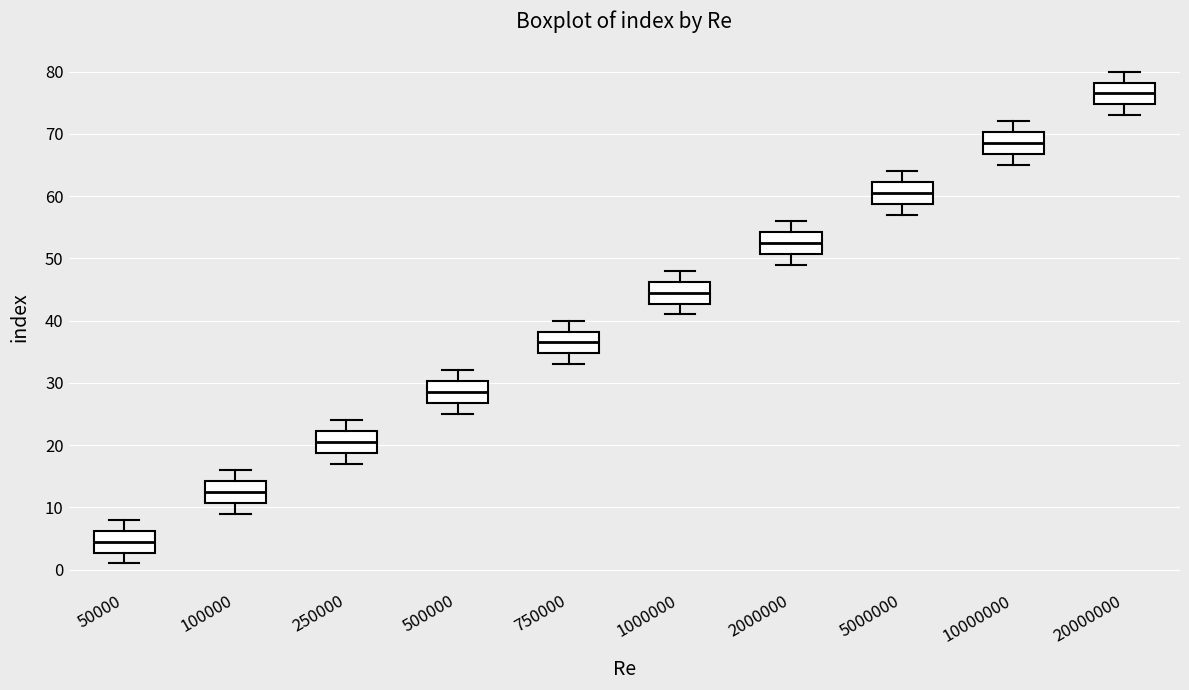

Reading left to right, transcribe this box plot: for each box, give where its median line is, the range the box spans, and where its two whiskers end, as read against the y-axis. The values are not printed on the chart, so give them approximately, as read against the axis.

50000: median 5, box 3 to 6, whiskers 1 to 8
100000: median 13, box 11 to 14, whiskers 9 to 16
250000: median 21, box 19 to 22, whiskers 17 to 24
500000: median 29, box 27 to 30, whiskers 25 to 32
750000: median 37, box 35 to 38, whiskers 33 to 40
1000000: median 45, box 43 to 46, whiskers 41 to 48
2000000: median 53, box 51 to 54, whiskers 49 to 56
5000000: median 61, box 59 to 62, whiskers 57 to 64
10000000: median 69, box 67 to 70, whiskers 65 to 72
20000000: median 77, box 75 to 78, whiskers 73 to 80